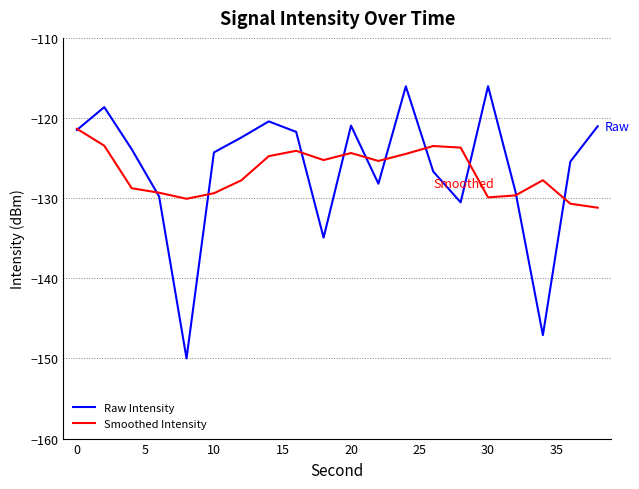

List the series in order of their peak value, highest first.

Raw Intensity, Smoothed Intensity